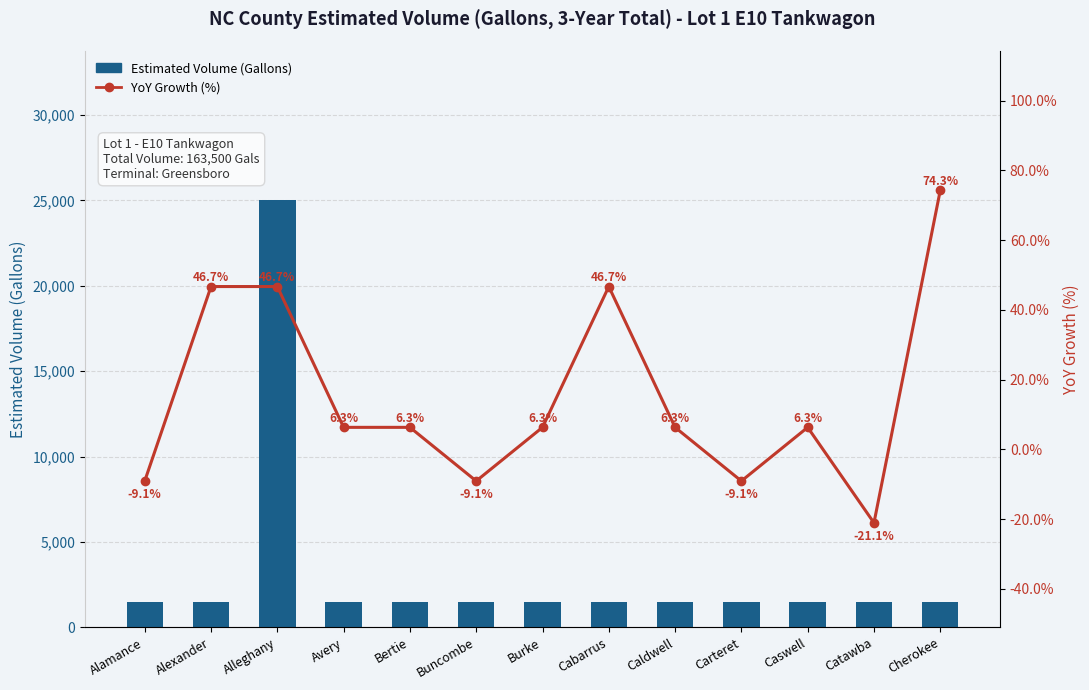

True or false: YoY Growth (%) has a value of 9.1 at Avery.

False